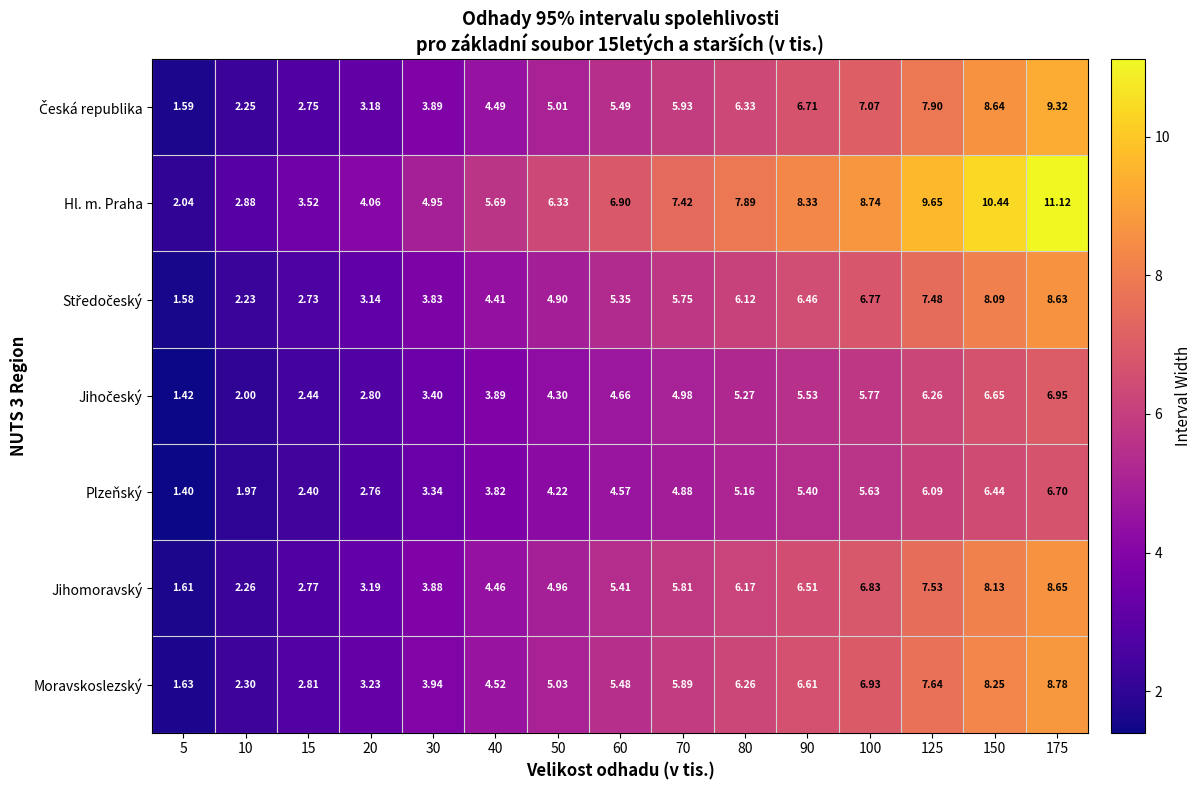

Between 100 and 125, which series saw the biggest shift?

Hl. m. Praha